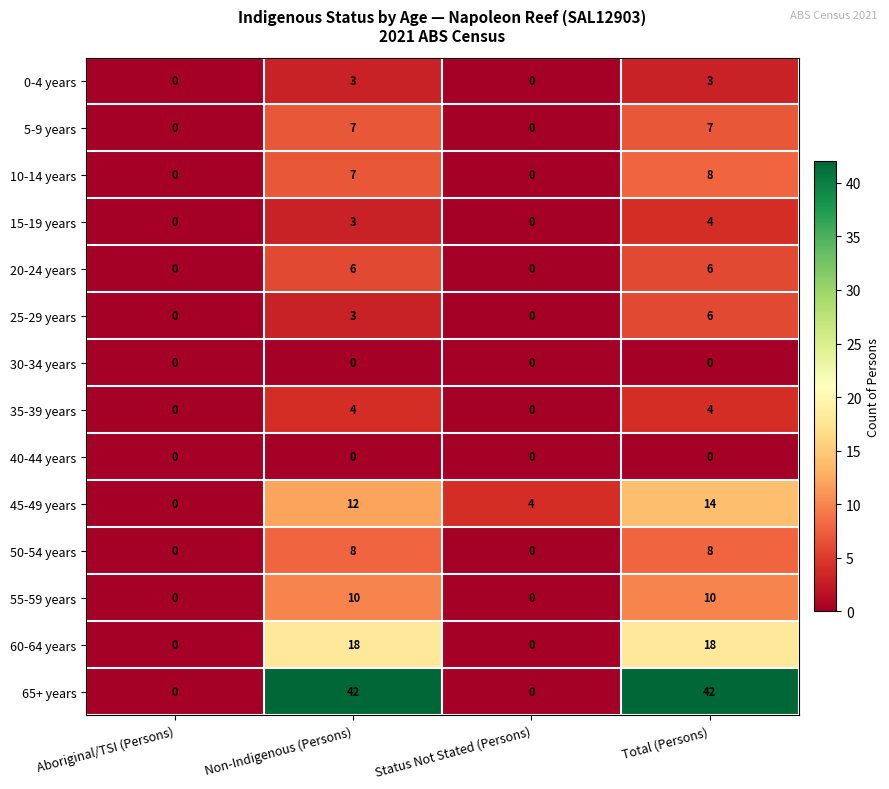

Which series has the widest spread of values?

65+ years